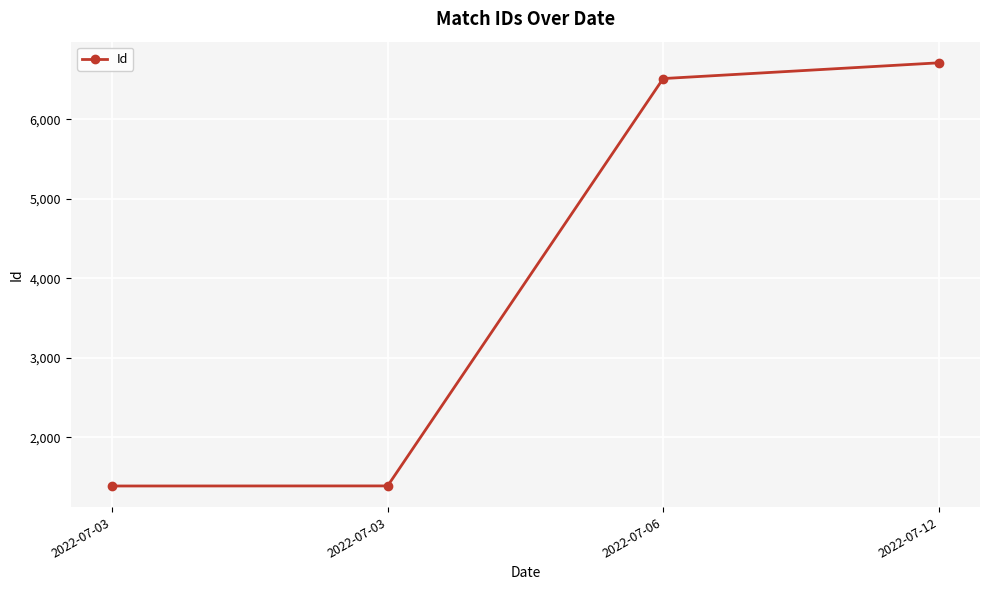

What is the change in value from 2022-07-03 to 2022-07-06?

+5125